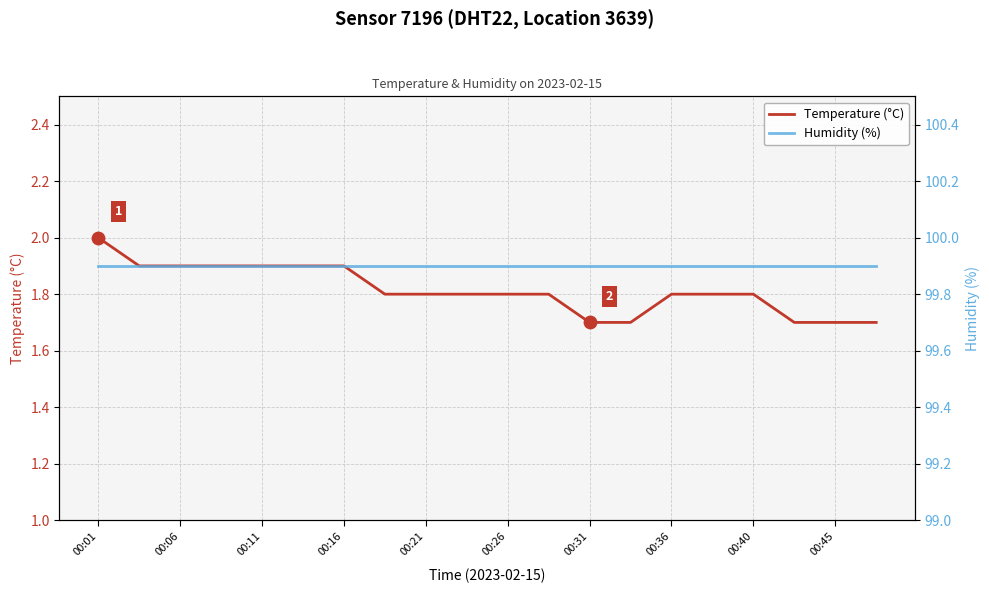

At which label does Temperature (°C) reach its peak?

00:01